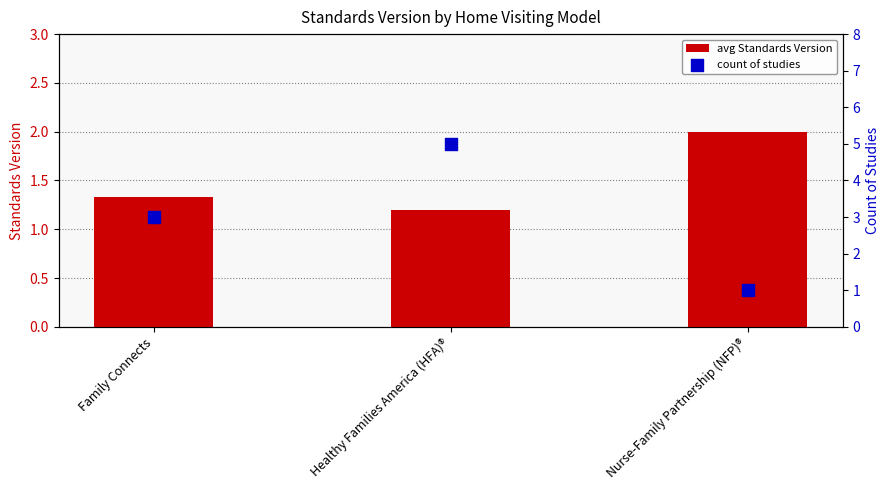

What is the total value across all series at Healthy Families America (HFA)®?

6.2